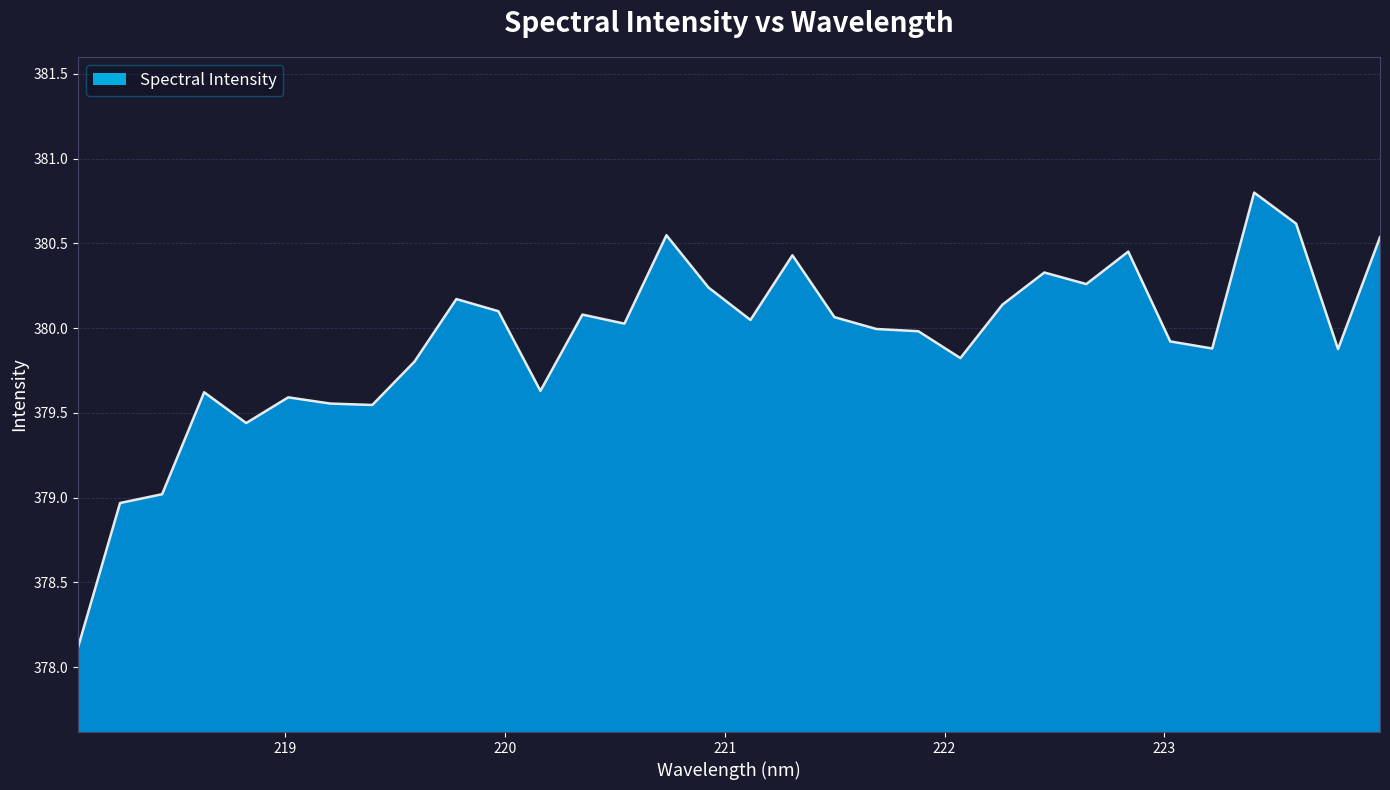

What is the difference between the maximum and minimum values?

2.7